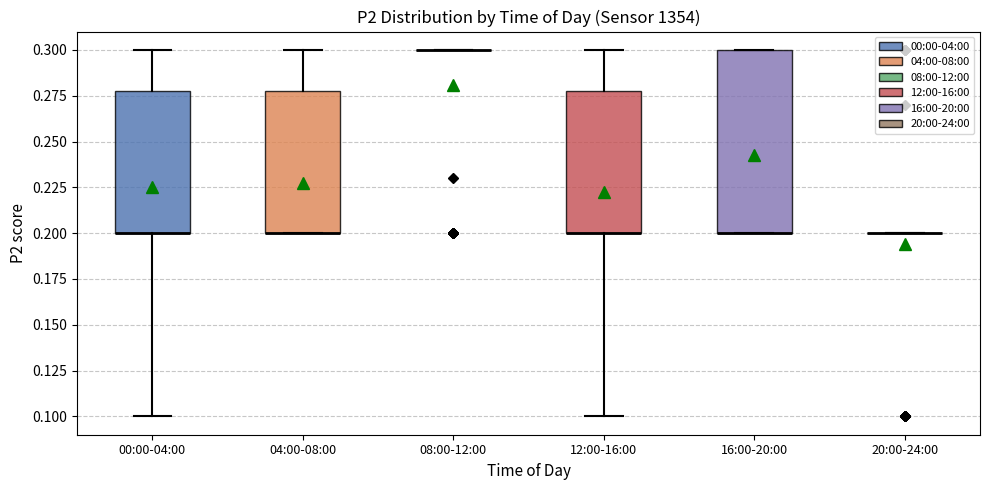

Comparing the boxes themselves (not the whiskers), which one is the tallest?

16:00-20:00